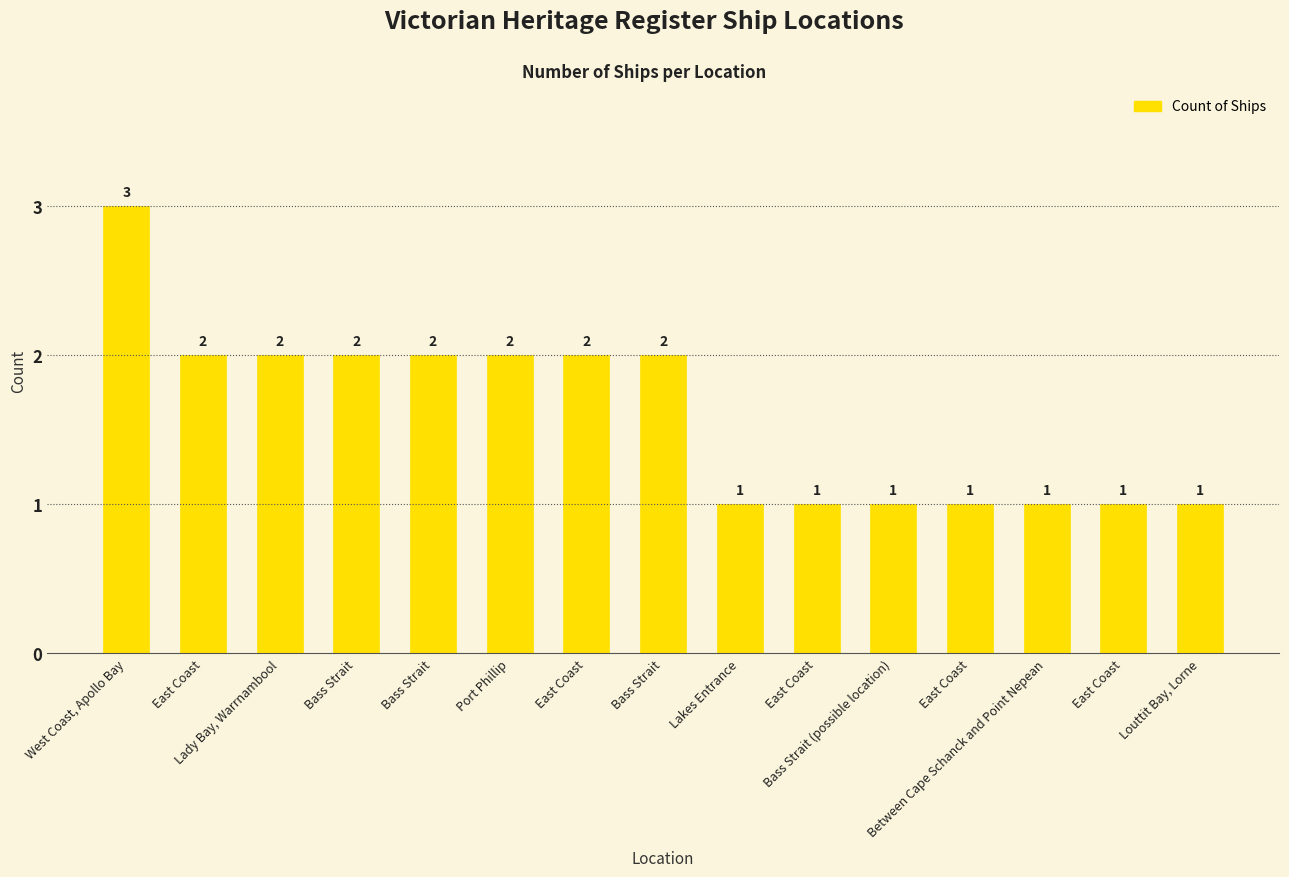

What is the minimum value shown in the chart?

1